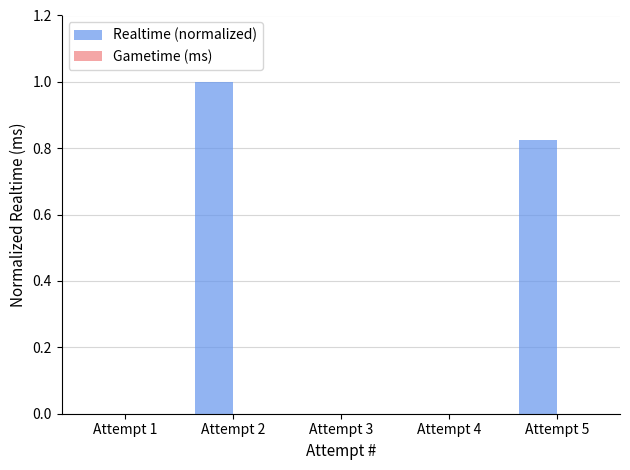

What is the maximum value shown in the chart?

1.0